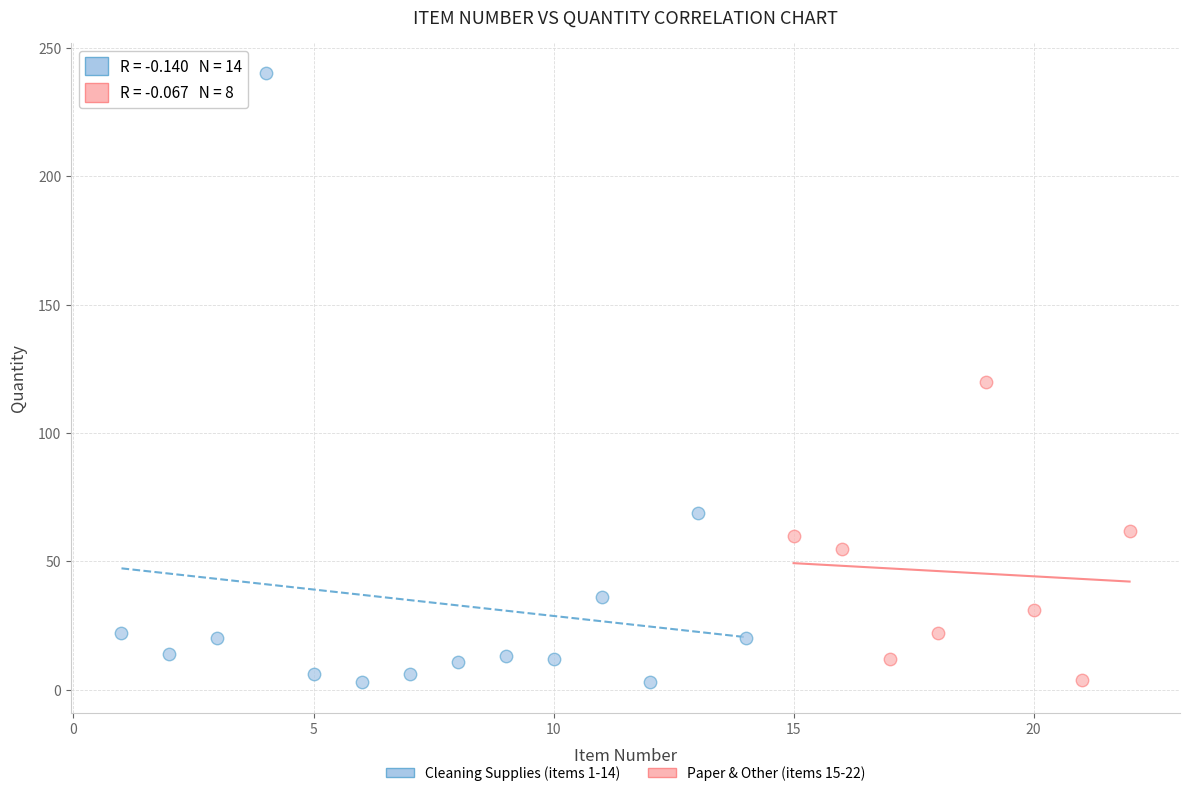

Which series has the widest spread of Y values?

Cleaning Supplies (items 1-14)